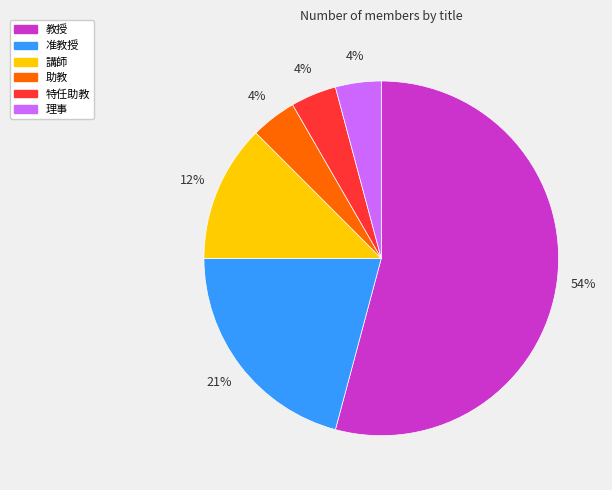

To the nearest percent, what is the average slice percentage?

17%